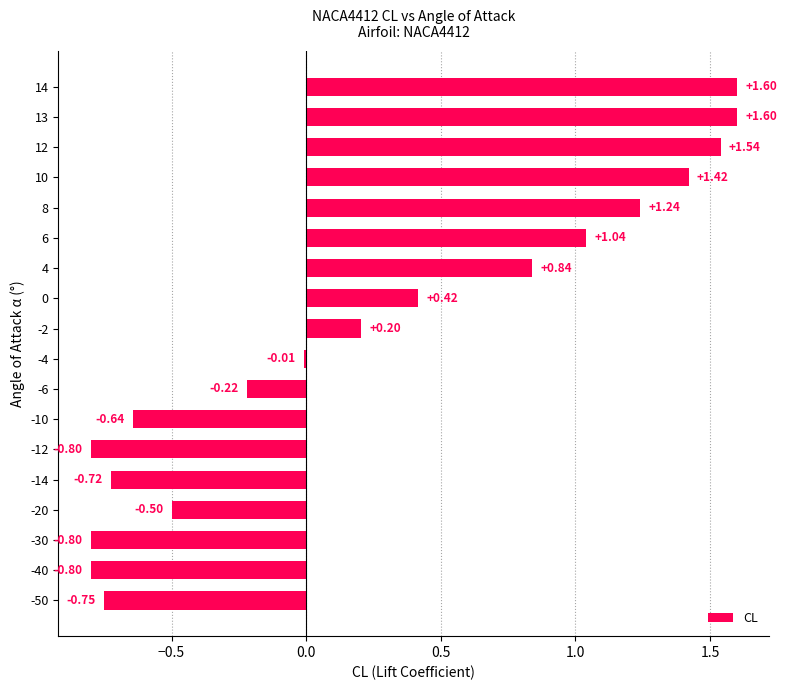

Between 8 and 14, which is larger?

14